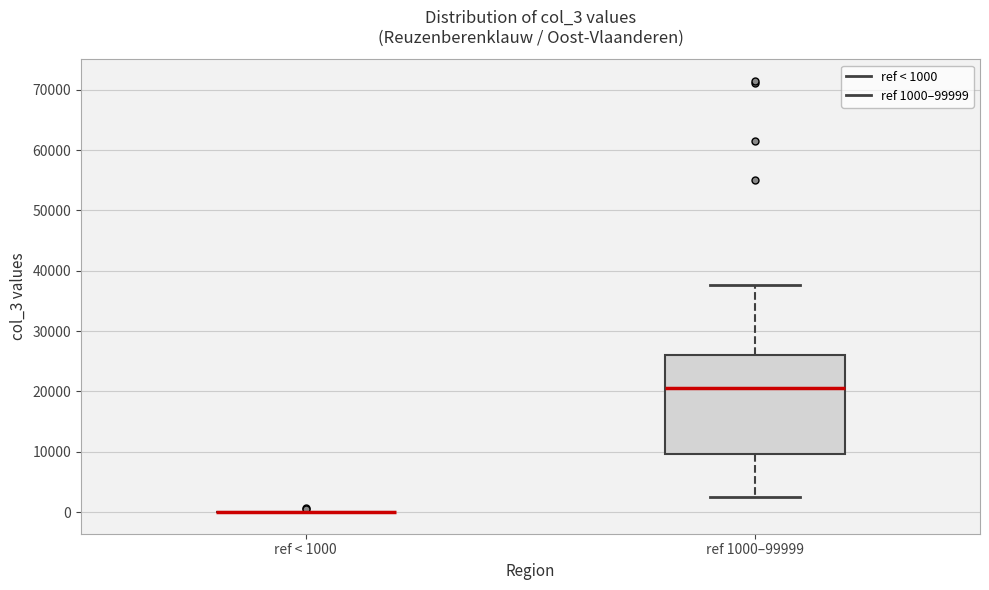

Where does the median line of the box for ref 1000–99999 sit on the y-axis? The values are not printed on the chart, so give them approximately, as read against the axis.

21000